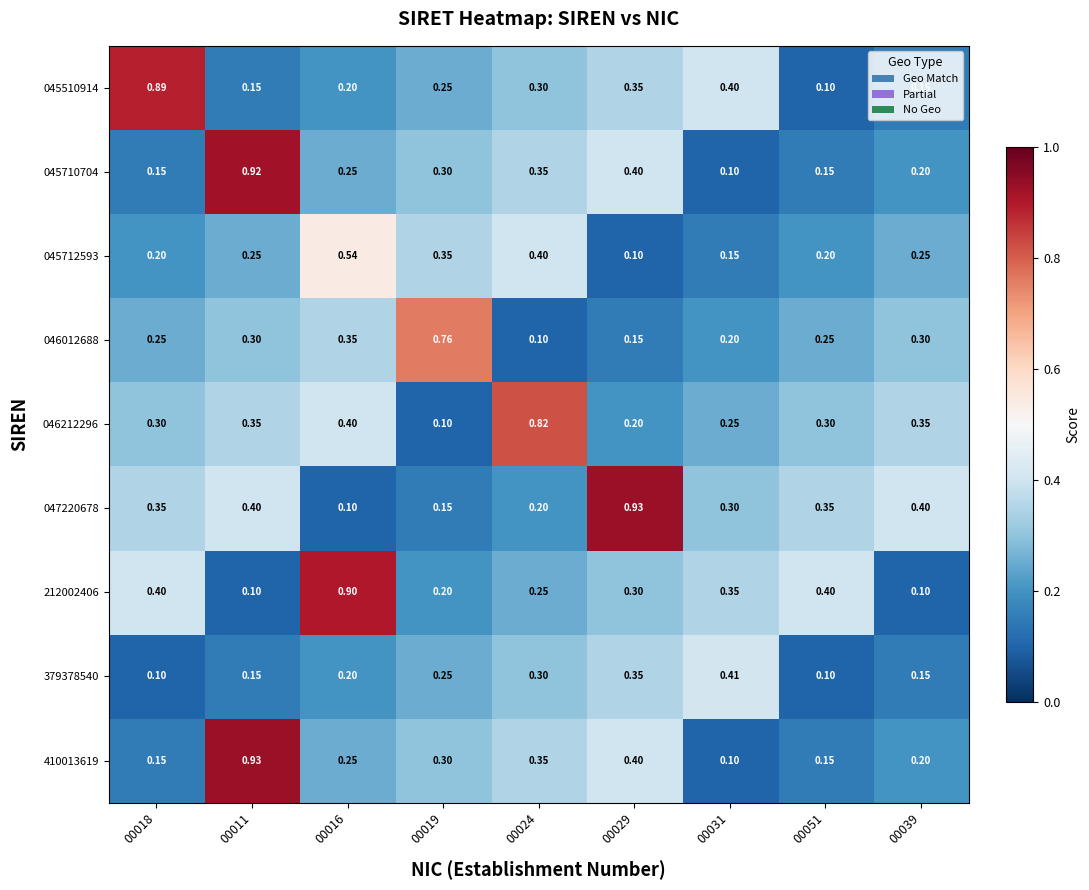

What is the spread (max minus min) of values at 00031?

0.3